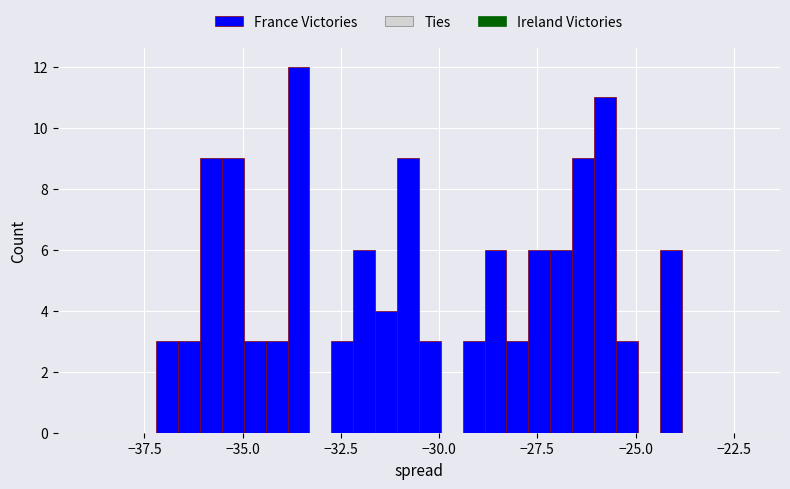

Read against the x-axis, roughly where is the centre of the tallest bar?

-33.5